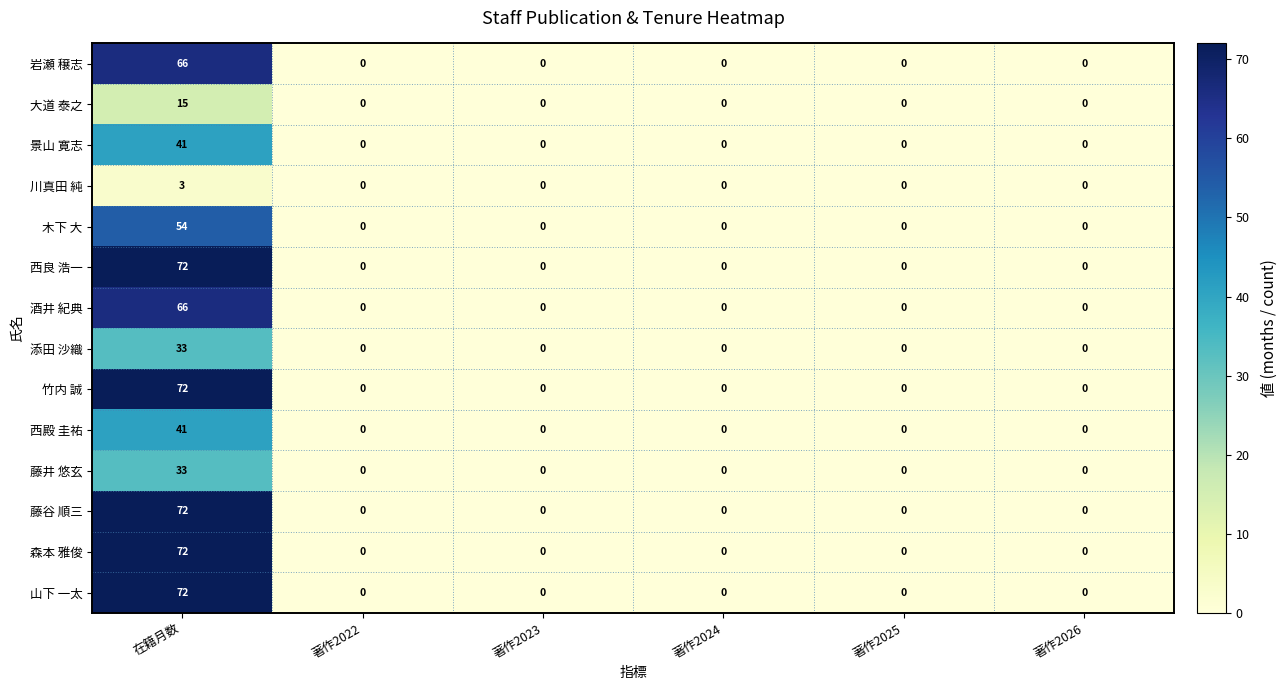

True or false: 川真田 純 has a value of 4 at 在籍月数.

False